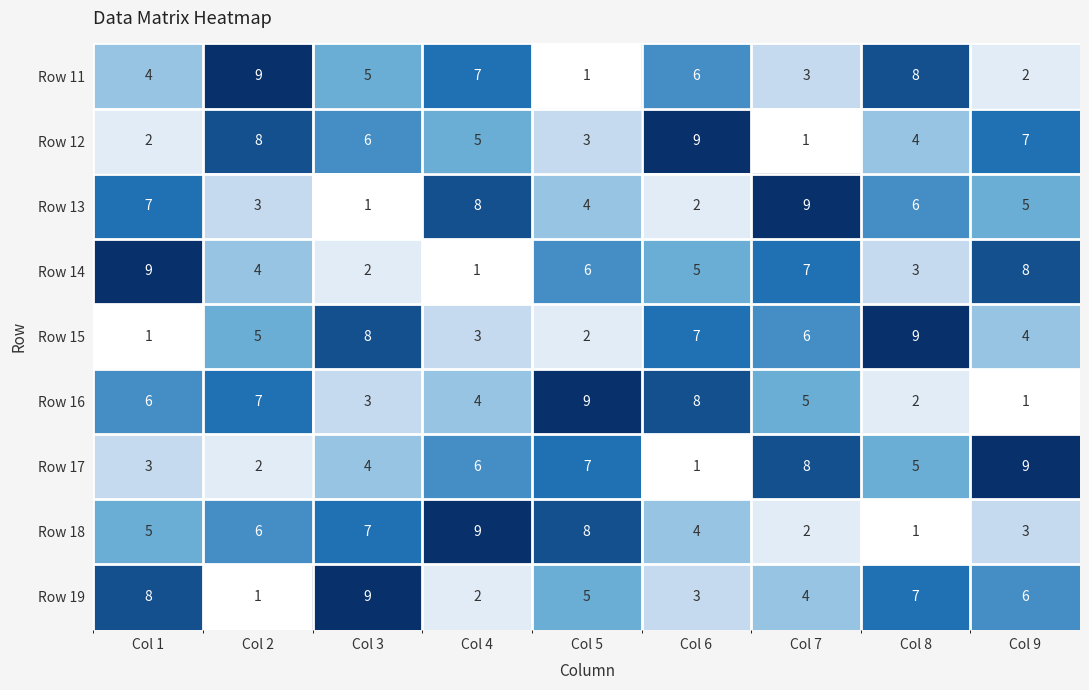

How many values in the Row 12 series are below 5?

4